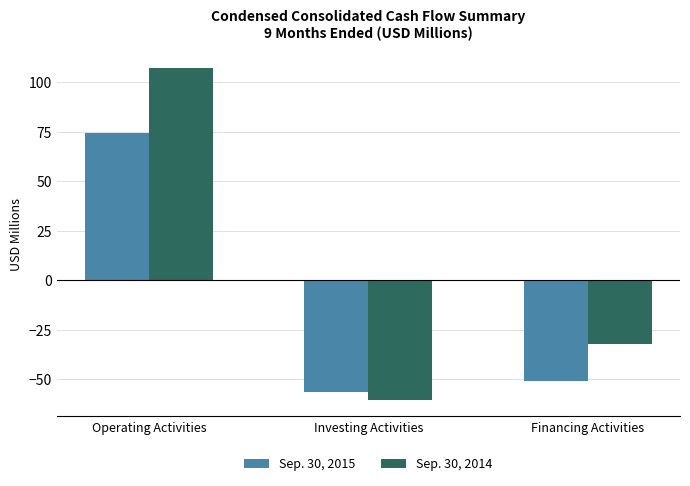

Which series changed the most between Operating Activities and Investing Activities?

Sep. 30, 2014